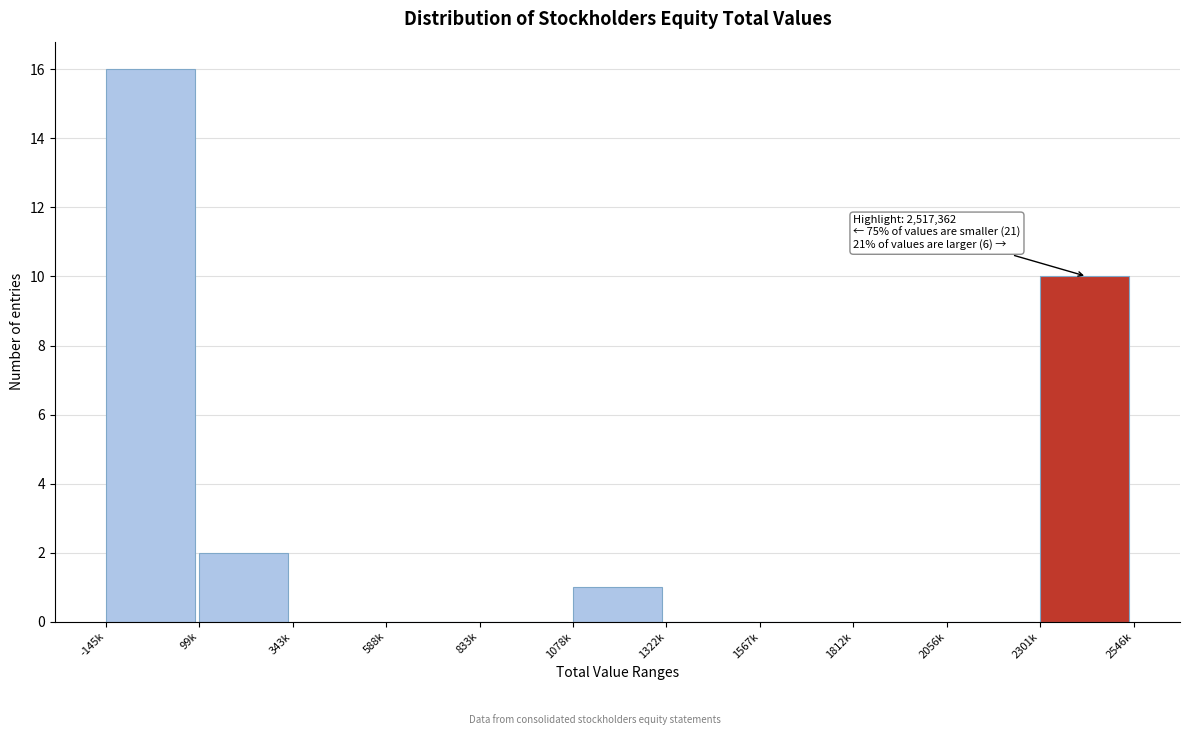

Reading left to right, extract all data points from this chart.

-145k=16	99k=2	343k=0	588k=0	833k=0	1078k=1	1322k=0	1567k=0	1812k=0	2056k=0	2301k=10